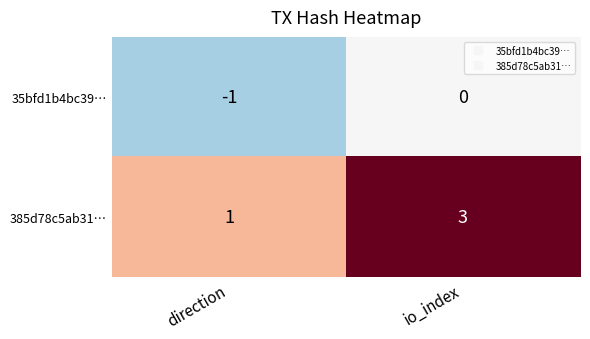

At which label does 35bfd1b4bc39… reach its peak?

io_index